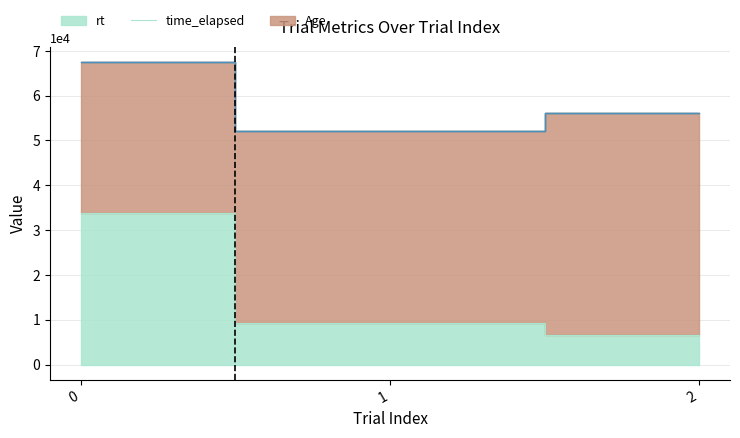

Is it true that rt equals 11036.8 at 0?

False